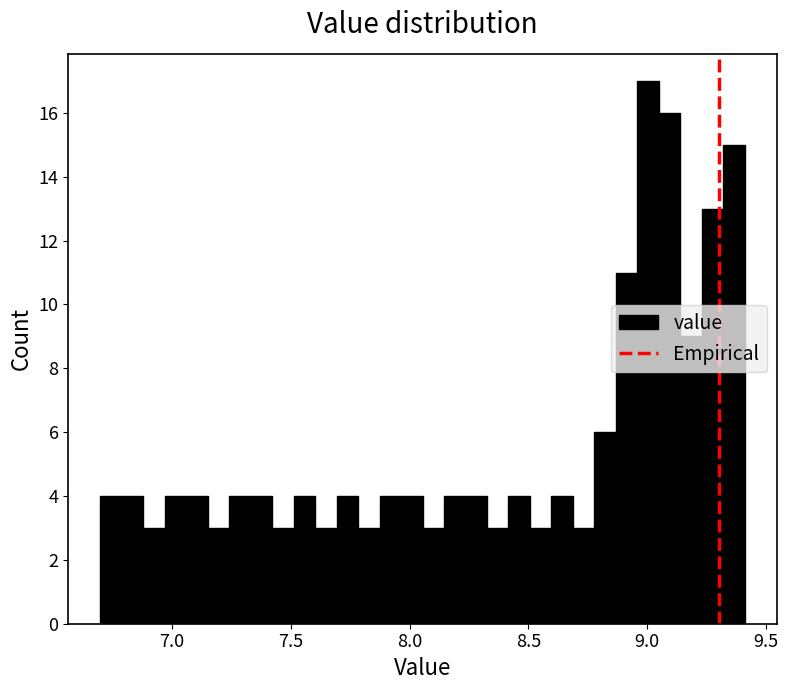

Read against the x-axis, roughly where is the centre of the tallest bar?

9.00